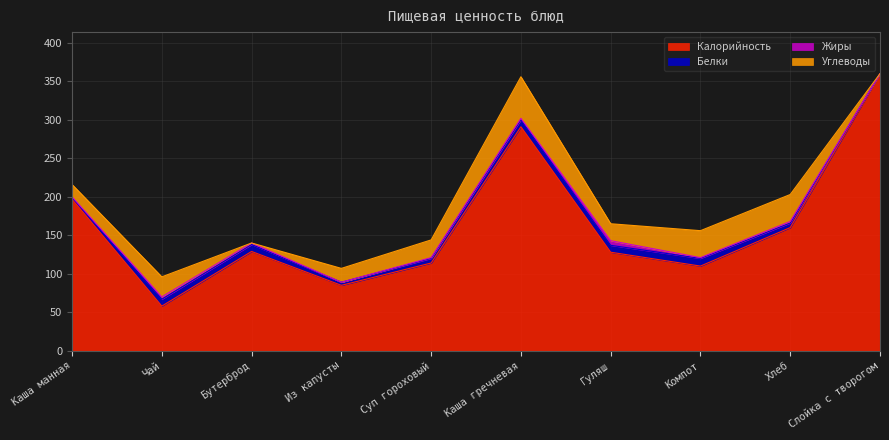

Reading right to left, list all the values displayed in this chart.

Калорийность: 360	160	110	128	291	114	85	129	58	197
Белки: 0	6	10	9	9	6	4	9	9	2
Жиры: 0	2	1	6	2	1	0	2	3	1
Углеводы: 0	35	35	22	54	23	18	0	26	16